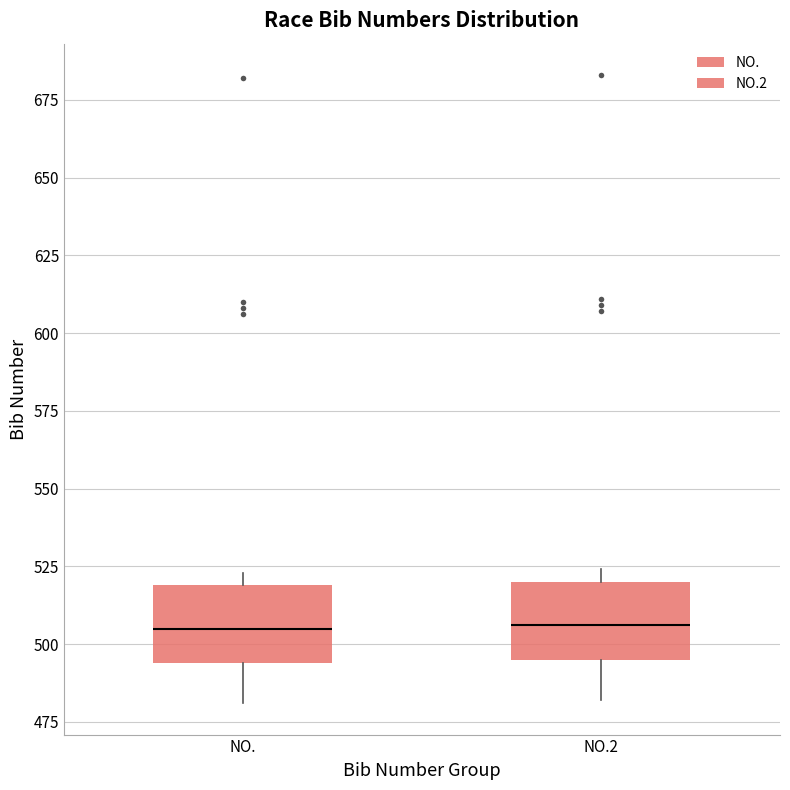

Where does the median line of the box for NO. sit on the y-axis? The values are not printed on the chart, so give them approximately, as read against the axis.

505